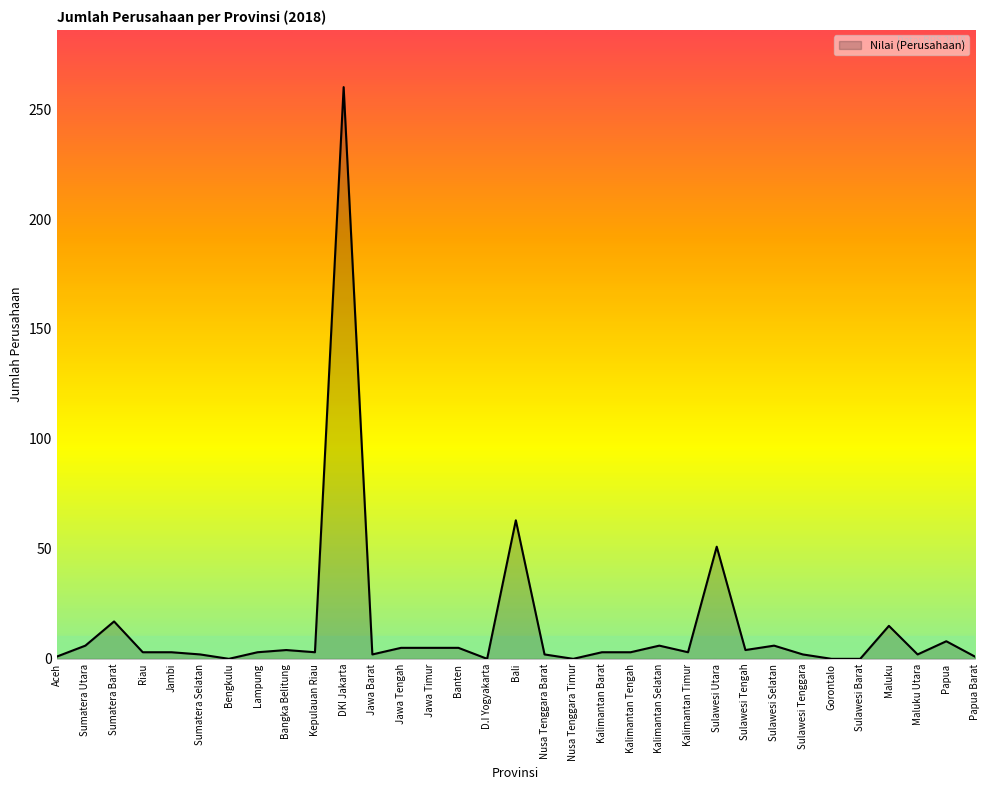

Where does the data first go above 3?

Sumatera Utara